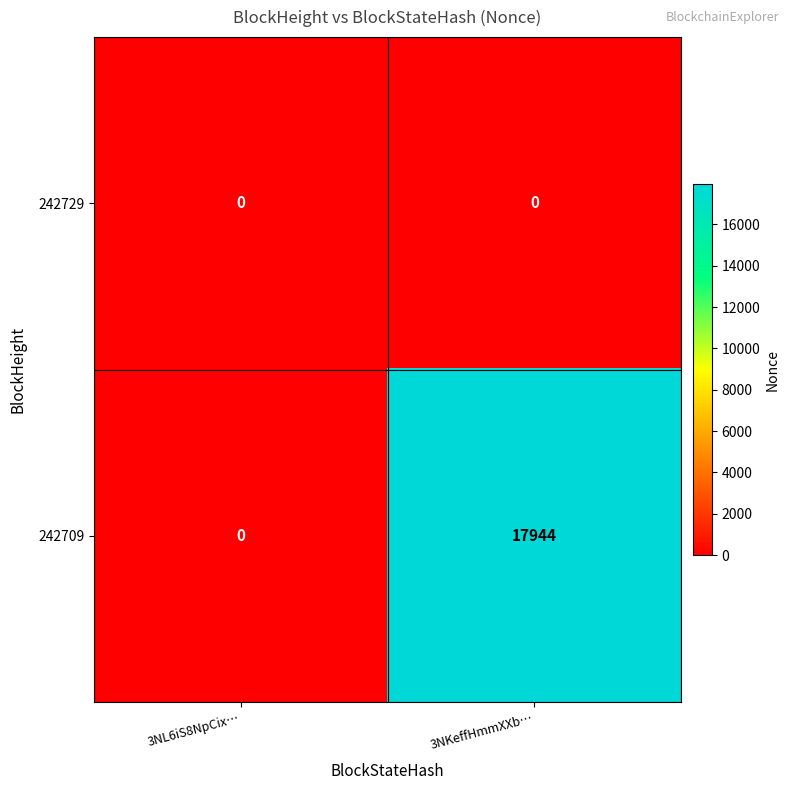

Reading left to right, extract all data points from this chart.

242729: 0	0
242709: 0	17944